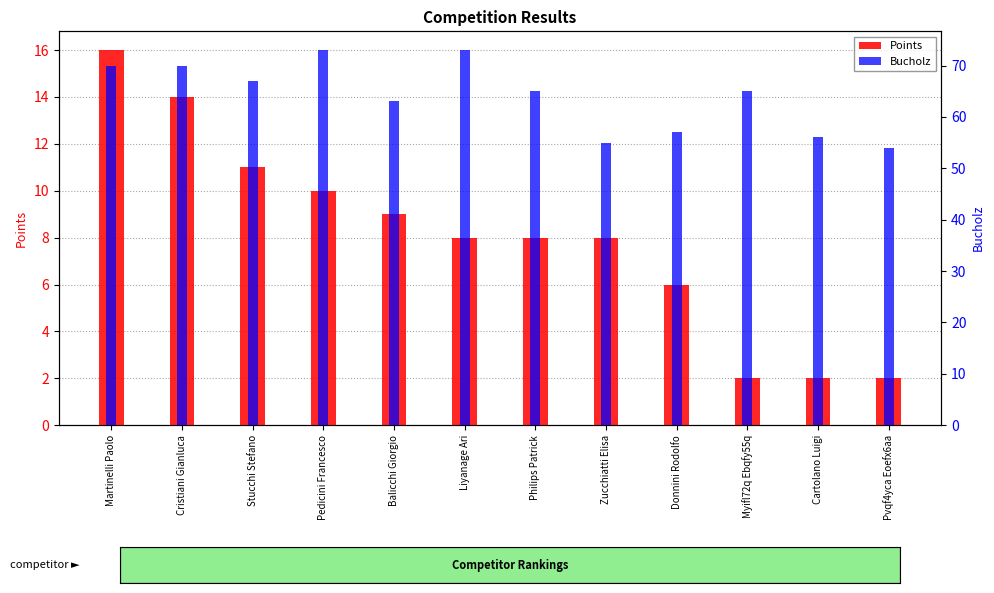

At Philips Patrick, list the series in order from smallest to largest.

Points, Bucholz